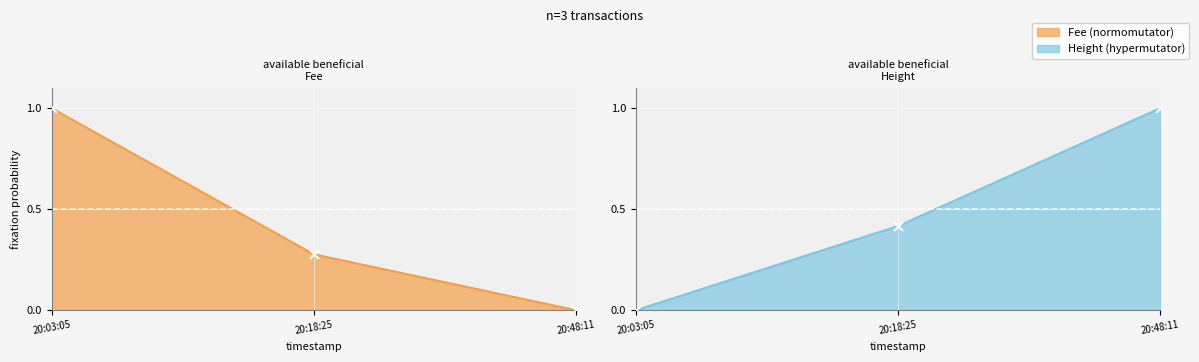

At how many categories does at least one series exceed 0?

3